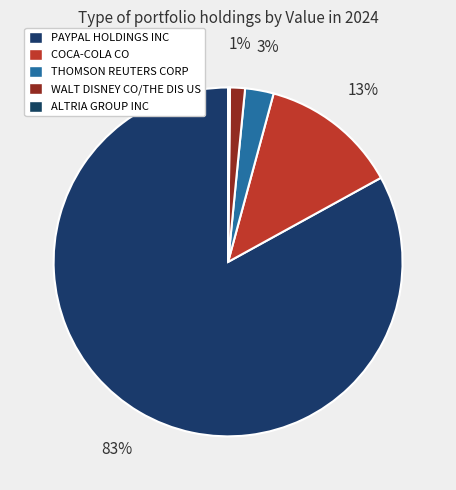

Count the number of slices in the pie.

5